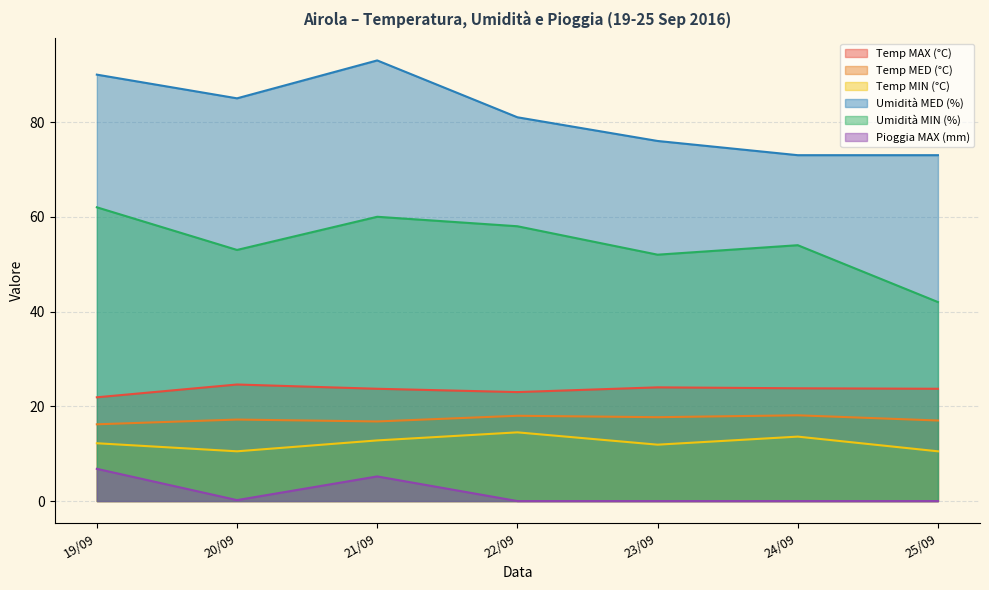

What are all the series names shown in the legend?

Temp MAX (°C), Temp MED (°C), Temp MIN (°C), Umidità MED (%), Umidità MIN (%), Pioggia MAX (mm)